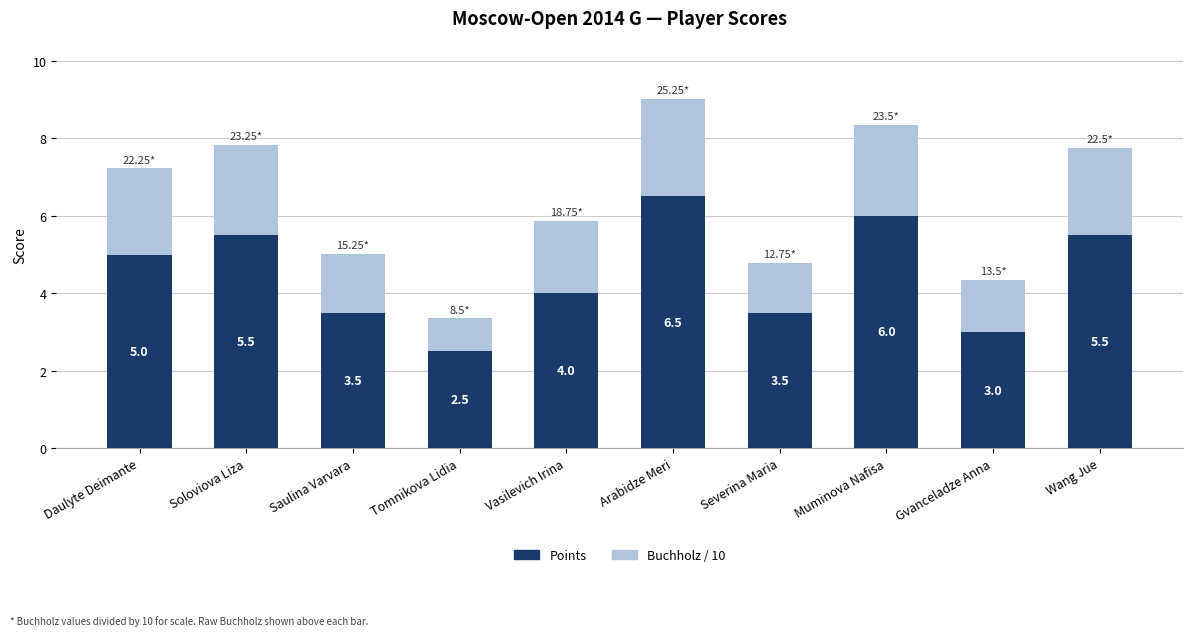

What is the difference between the maximum and minimum values in the Points series?

4.0